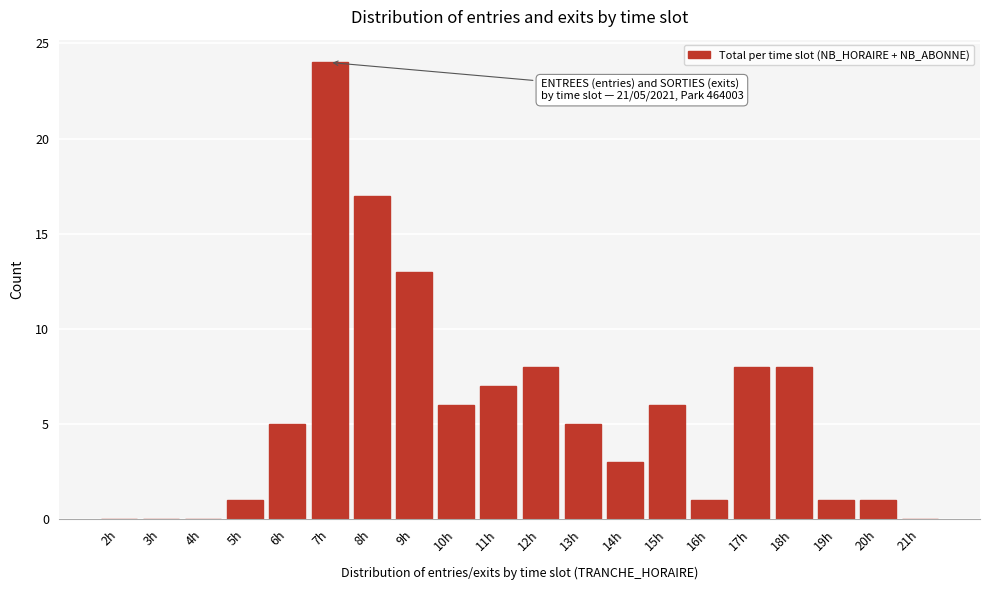

Reading left to right, list all the values displayed in this chart.

2h=0	3h=0	4h=0	5h=1	6h=5	7h=24	8h=17	9h=13	10h=6	11h=7	12h=8	13h=5	14h=3	15h=6	16h=1	17h=8	18h=8	19h=1	20h=1	21h=0